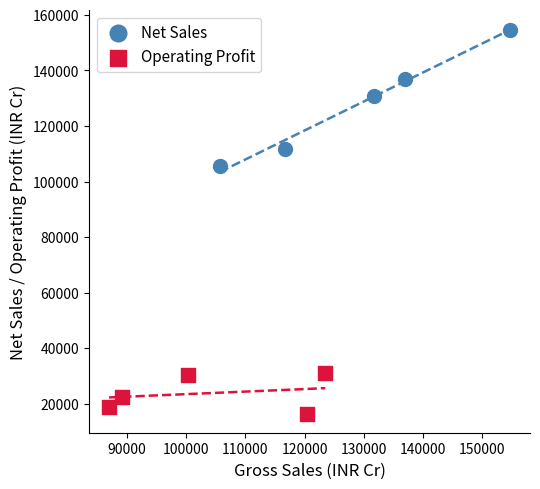

What are all the series names shown in the legend?

Net Sales, Operating Profit